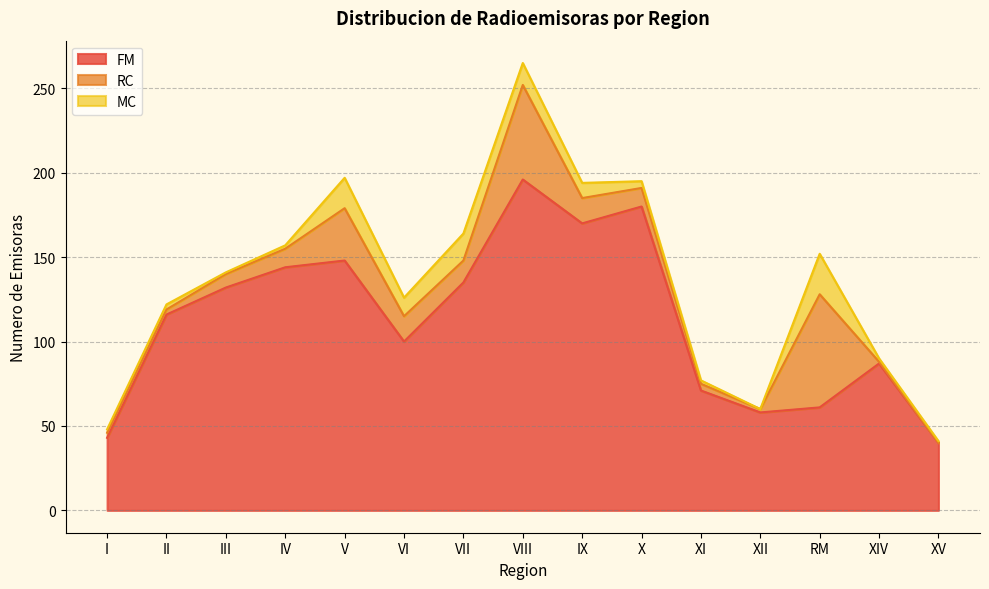

True or false: FM and MC cross at least once.

False